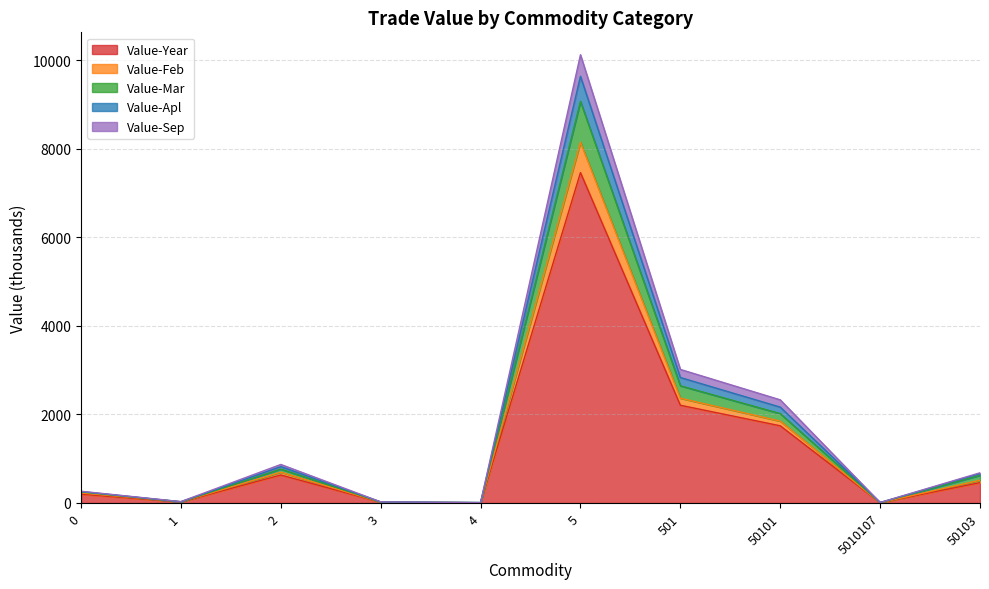

At which category is the sum across all series the highest?

5